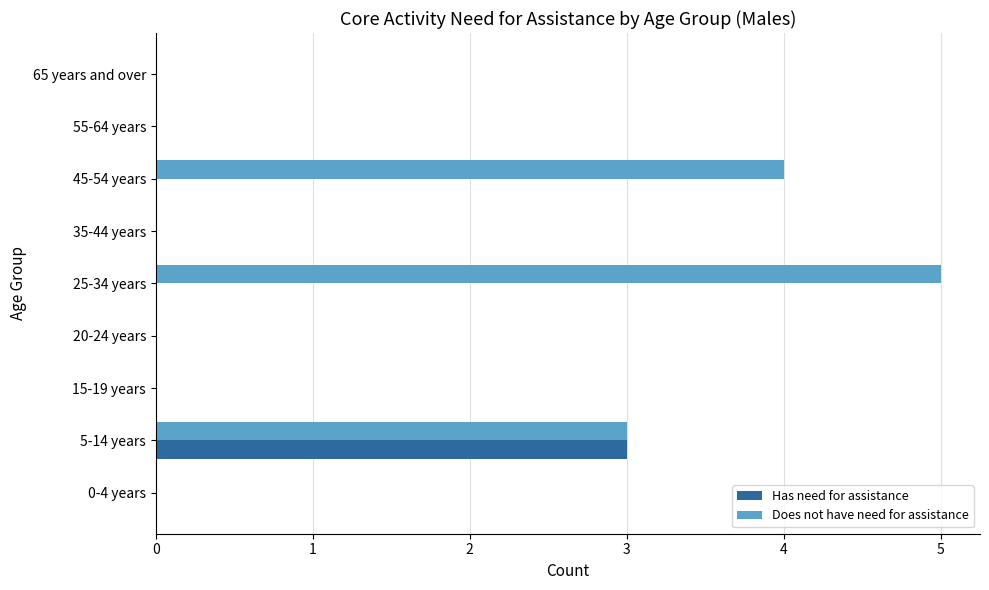

Where is Does not have need for assistance nearest to the value 2?

5-14 years